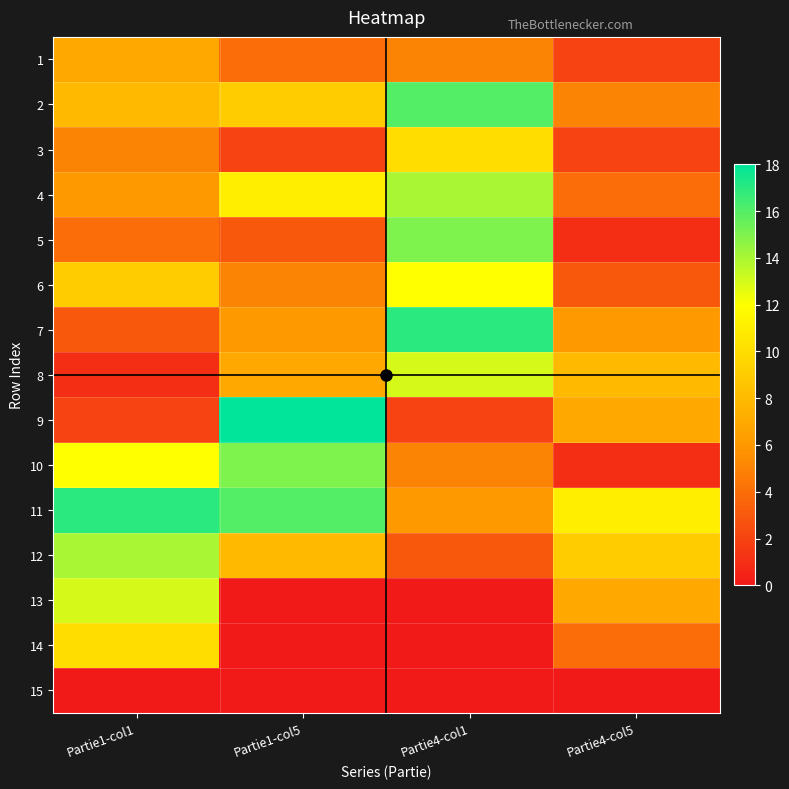

What is the difference between the highest and lowest values at Partie1-col1?

17